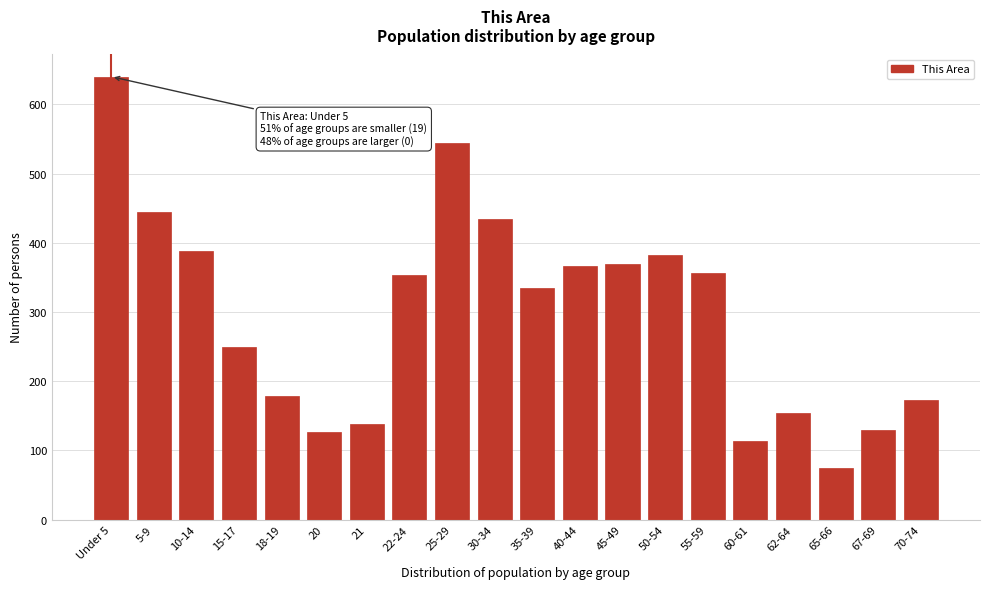

What is the label of the 20th bar from the right?

Under 5